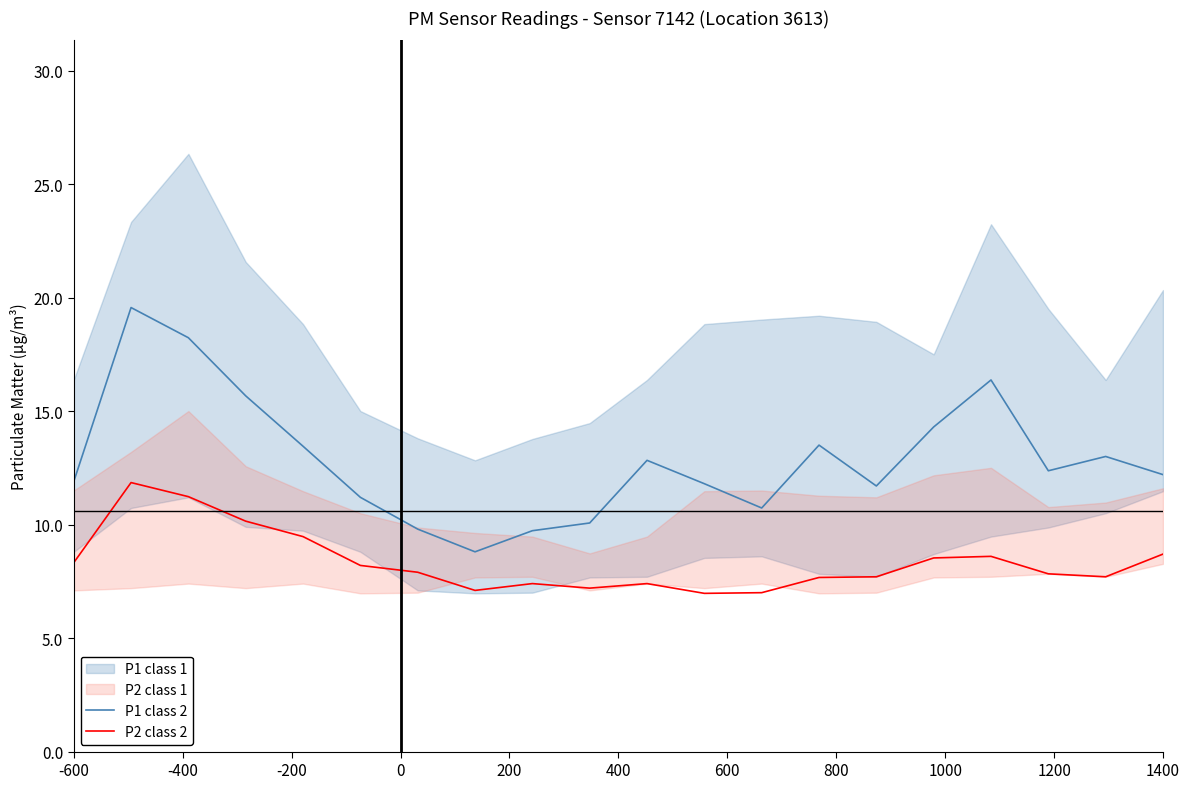

True or false: P1 class 2 and P2 class 2 cross at least once.

False